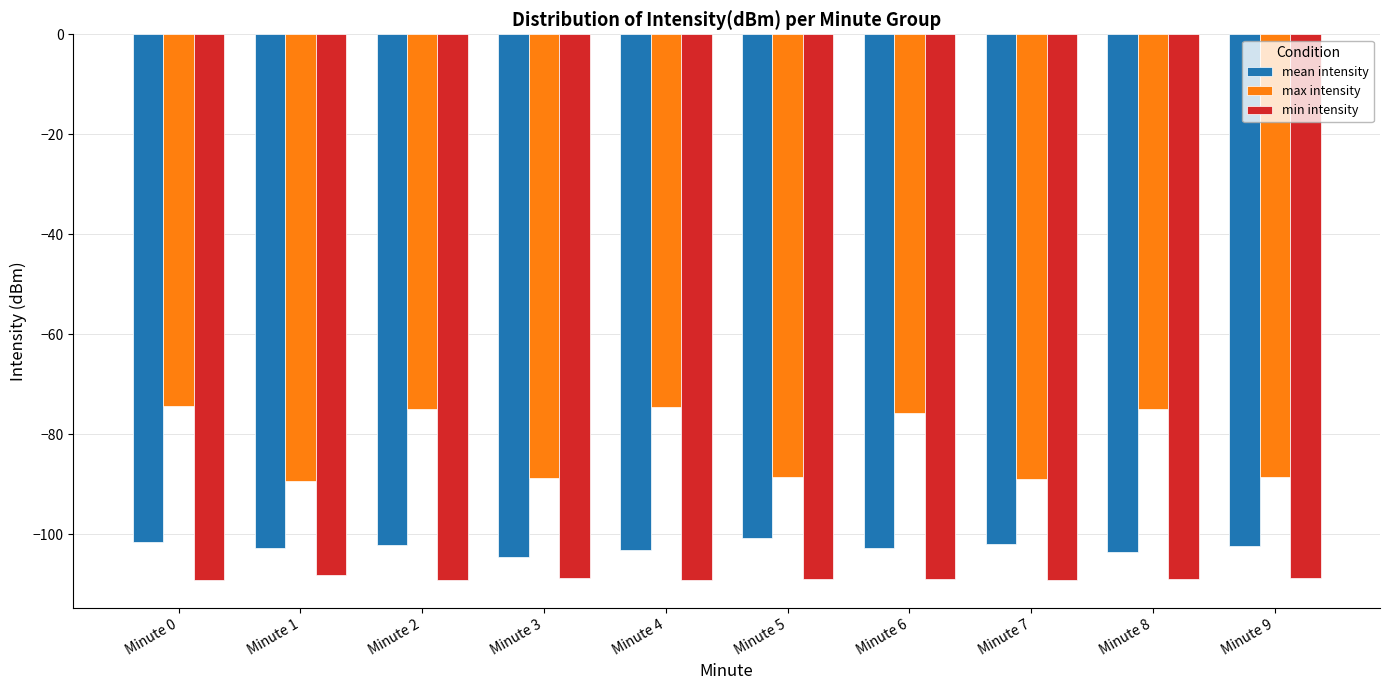

Rank the series by their maximum value, from highest to lowest.

max intensity, mean intensity, min intensity